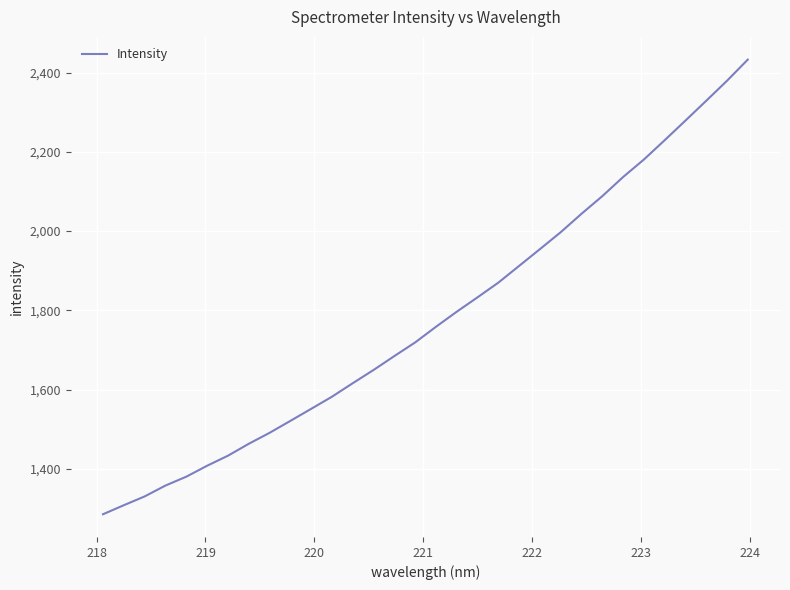

What is the minimum value shown in the chart?

1285.6